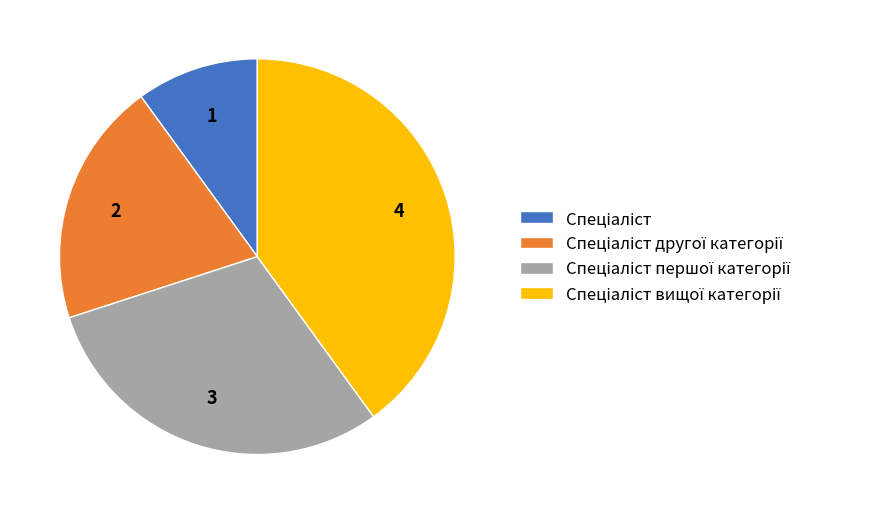

Does any single category account for the majority?

No